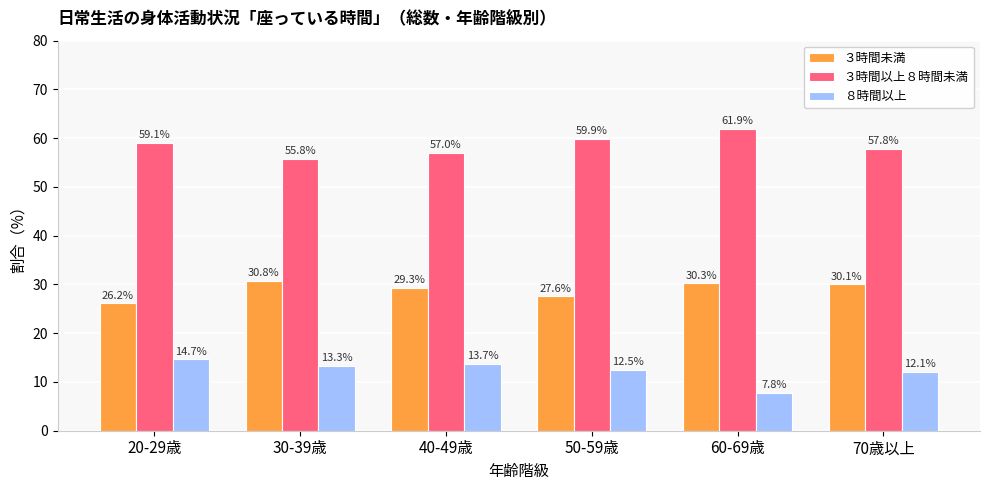

Reading left to right, extract all data points from this chart.

３時間未満: 26.2	30.8	29.3	27.6	30.3	30.1
３時間以上８時間未満: 59.1	55.8	57.0	59.9	61.9	57.8
８時間以上: 14.7	13.3	13.7	12.5	7.8	12.1